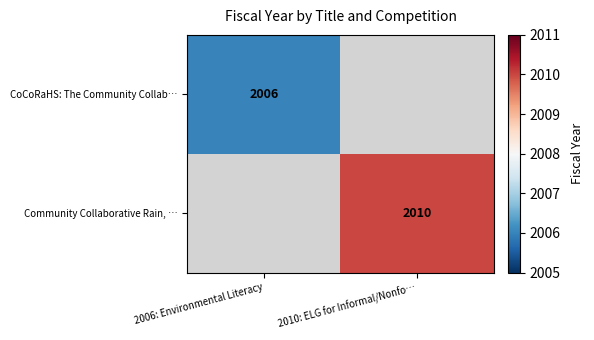

The value of Community Collaborative Rain, … at 2010: ELG for Informal/Nonfo… is 641.4. True or false?

False